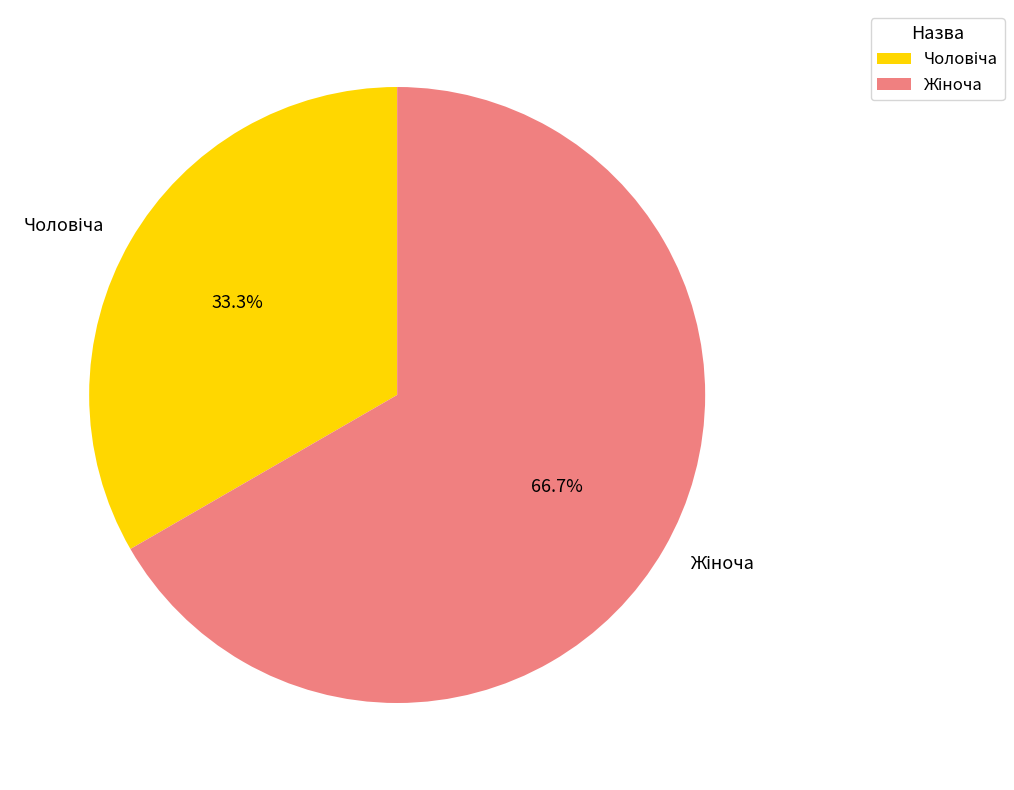

The Жіноча slice represents 67% of the pie. True or false?

True